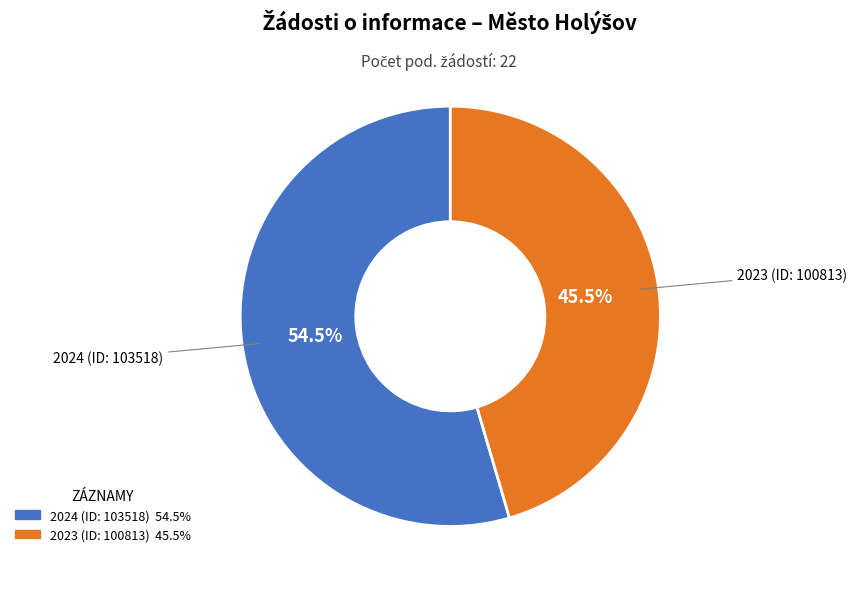

Count the number of slices in the pie.

2